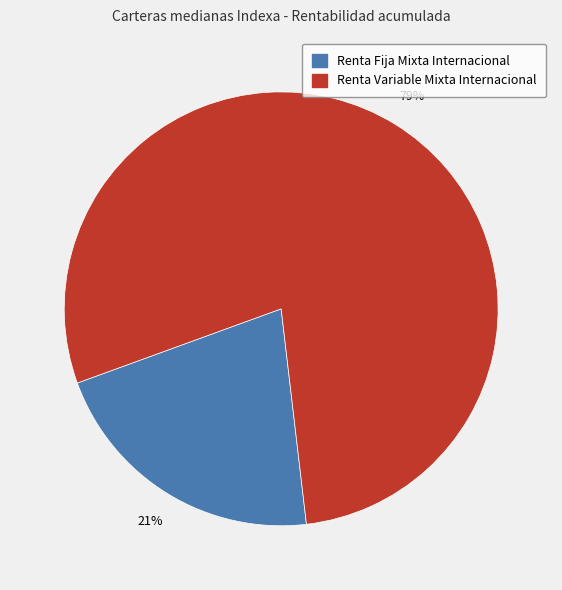

Does any single category account for the majority?

Yes